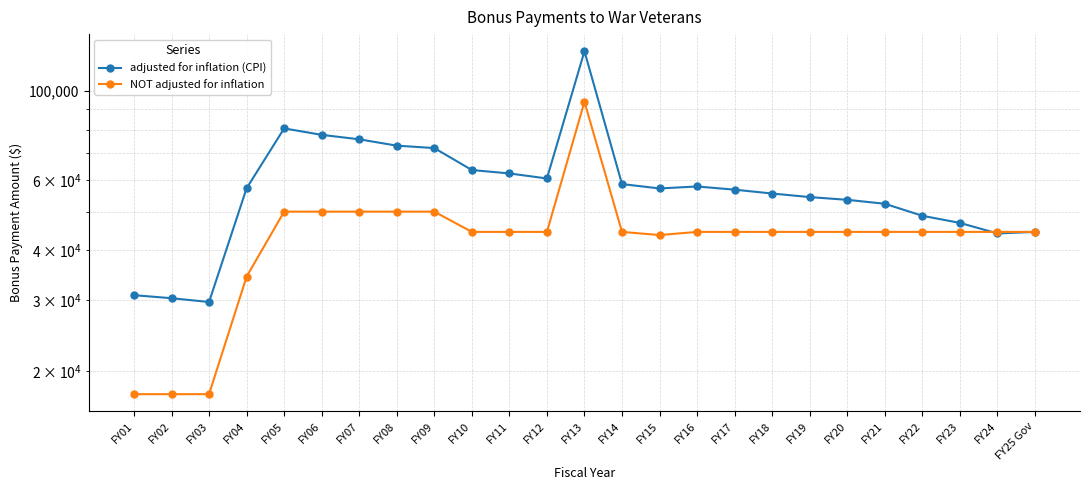

What is the value of the adjusted for inflation (CPI) point at the 4th from the left?

57189